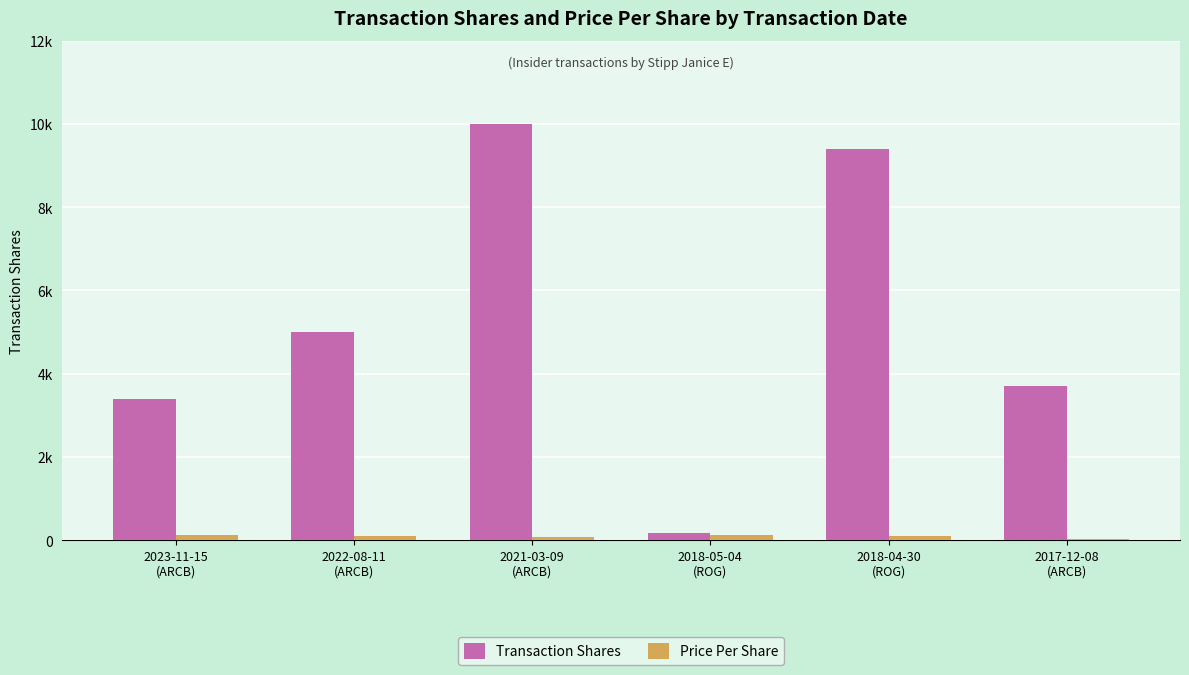

What are all the series names shown in the legend?

Transaction Shares, Price Per Share